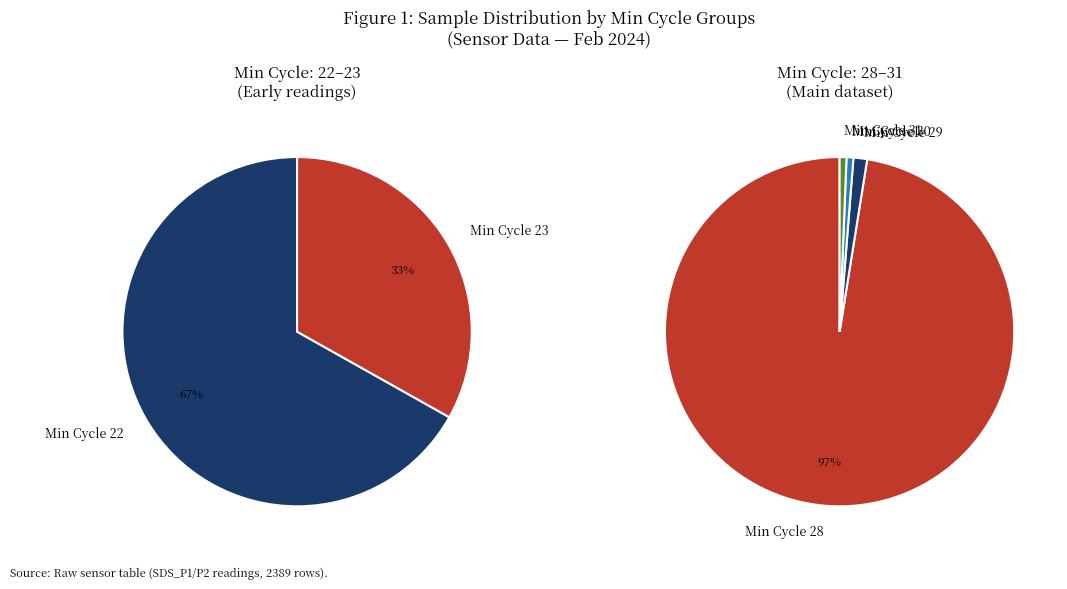

Which slice is the largest?

Min_cycle_28